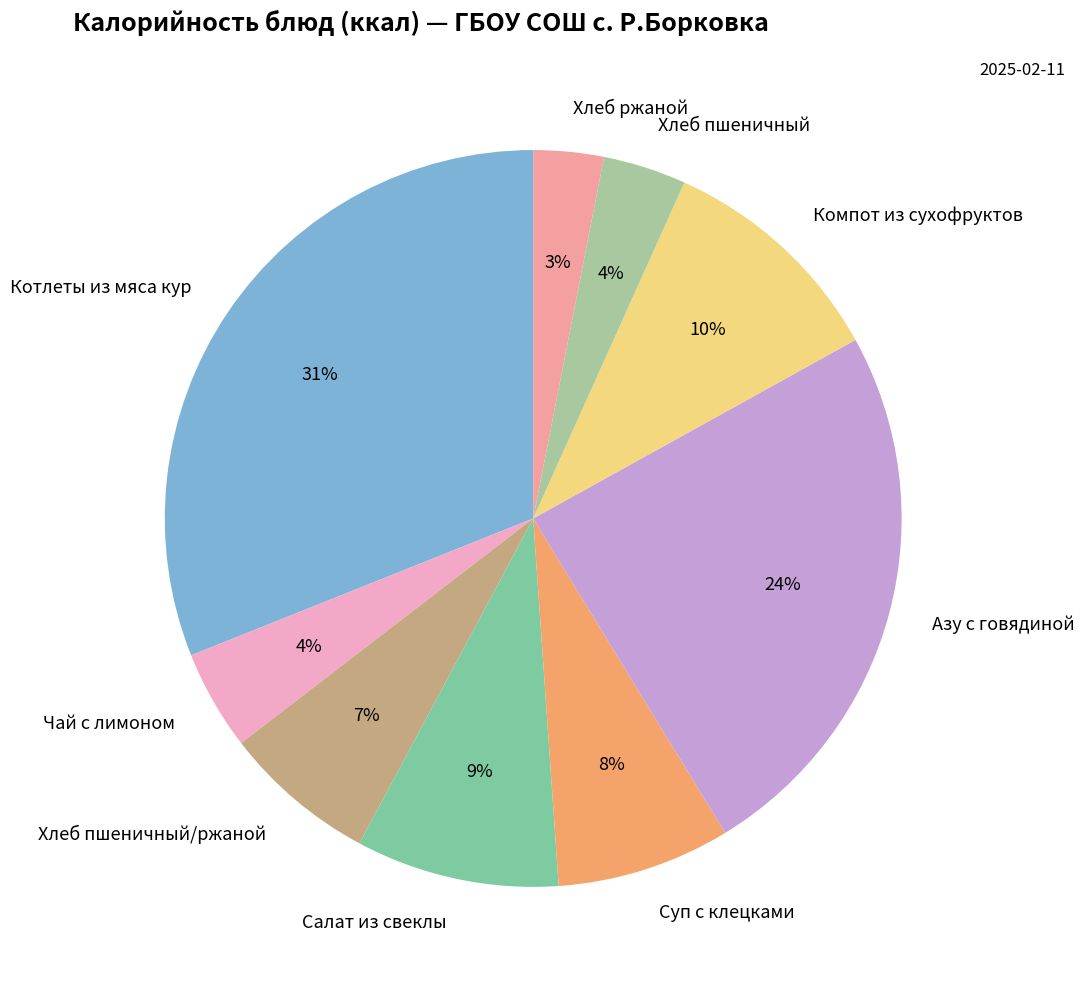

True or false: Чай с лимоном accounts for 4% of the total.

True